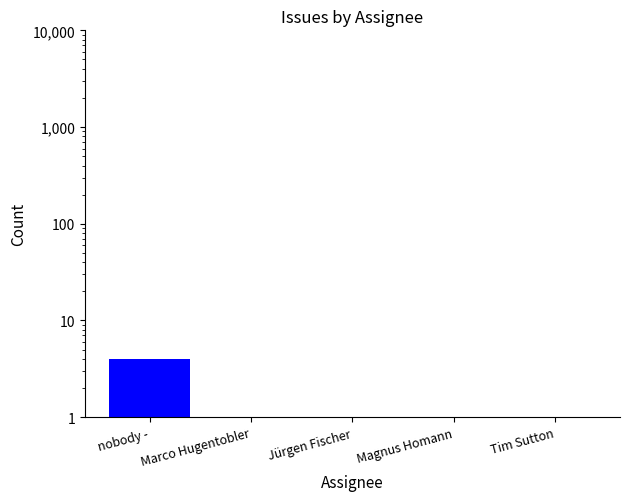

Count the number of values greater than 1.

1